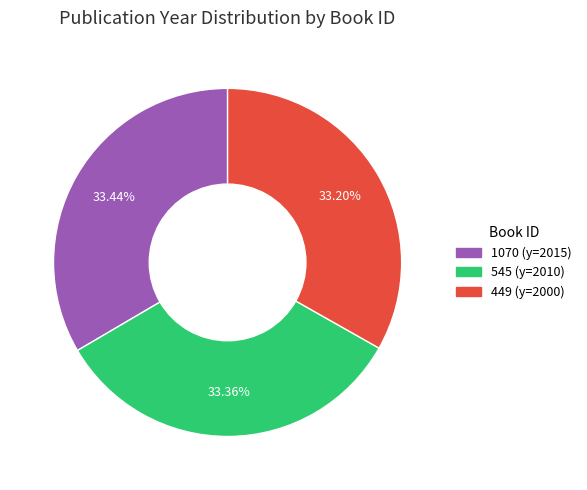

Combined, do 449 and 545 account for over 50%?

Yes